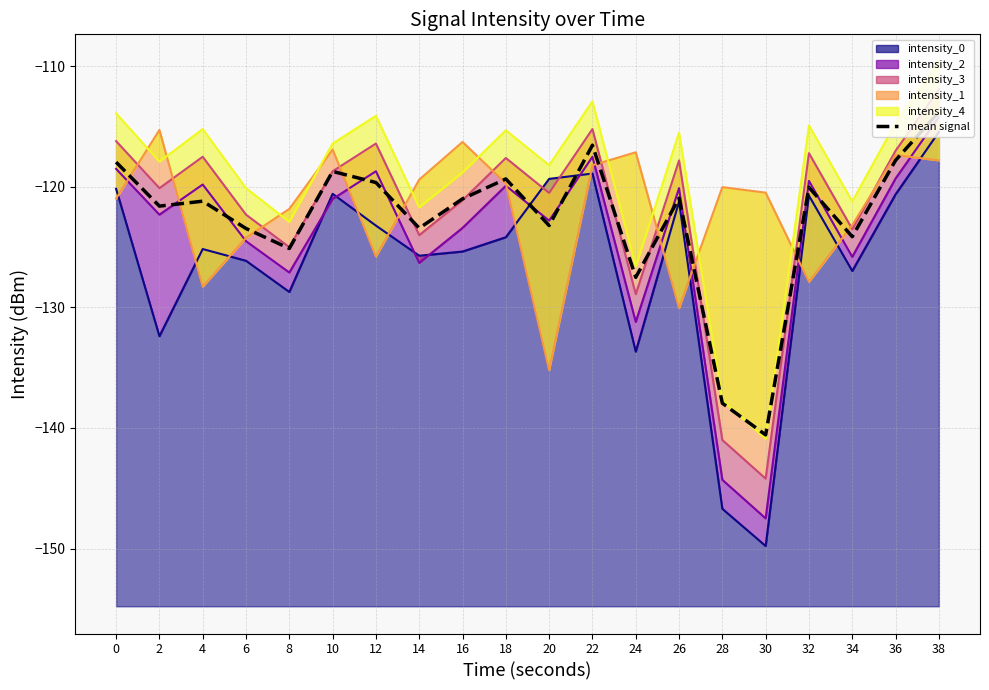

What is the sum of all values?

-2453.8